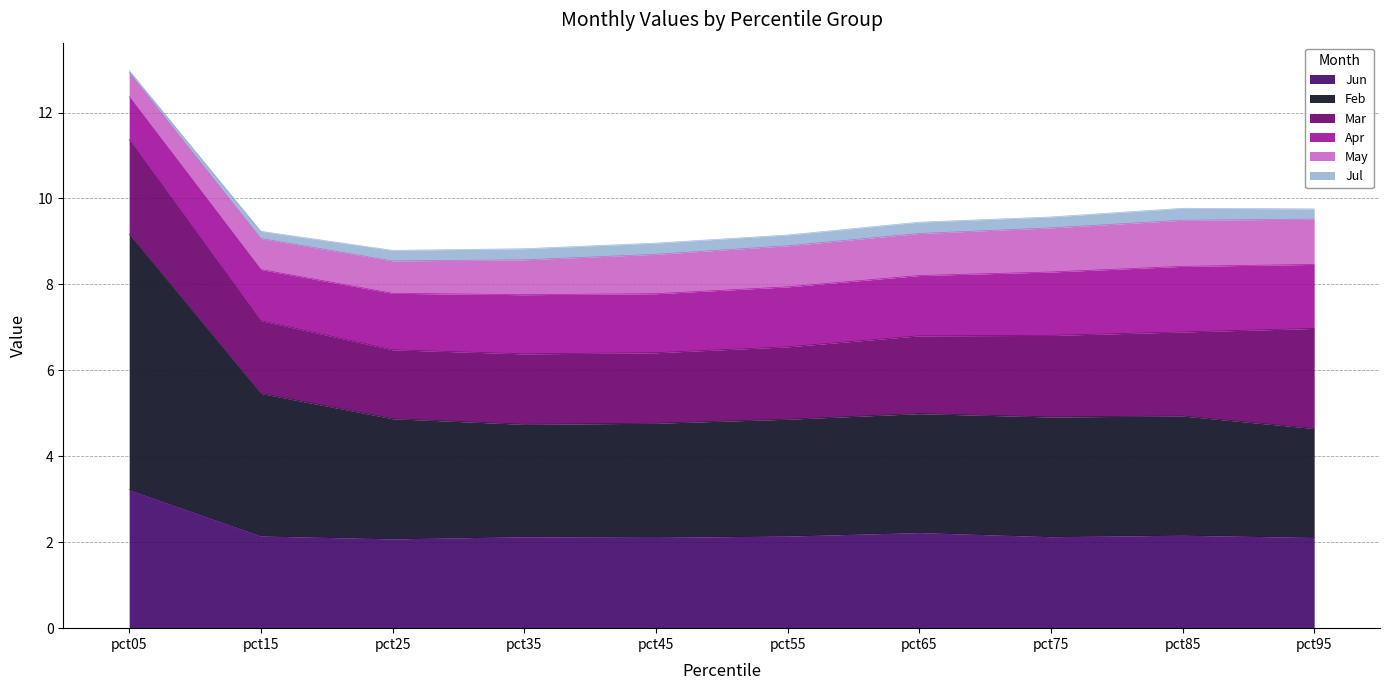

Rank the categories by Mar value from highest to lowest.

pct95, pct05, pct85, pct75, pct65, pct15, pct55, pct45, pct35, pct25